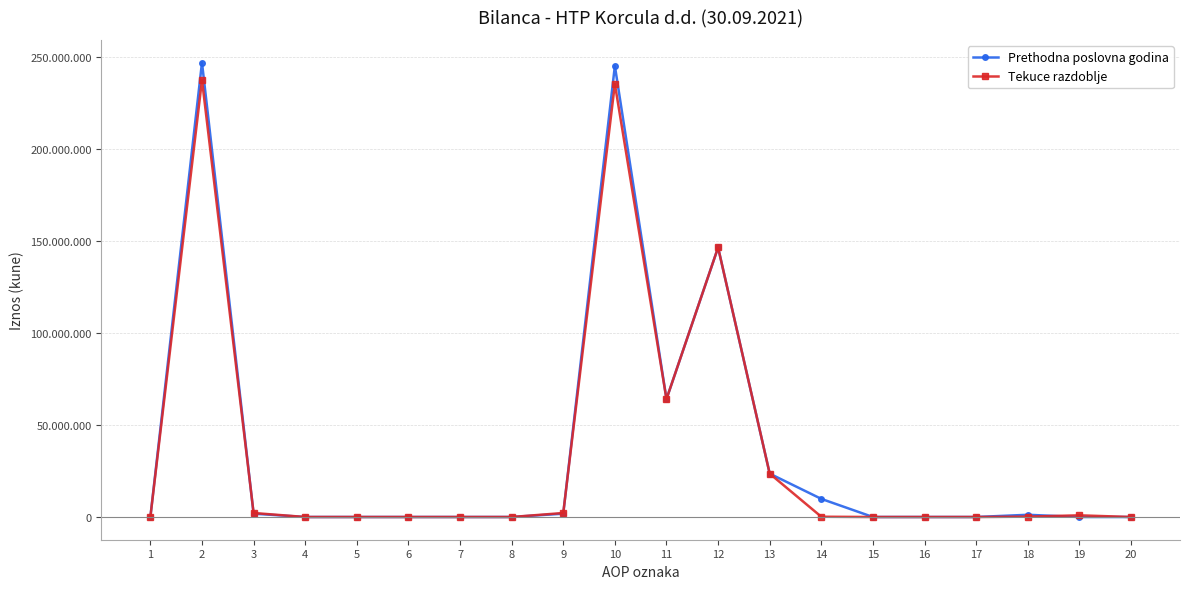

What is the sum of the Tekuce razdoblje values at 9 and 12?

148515619